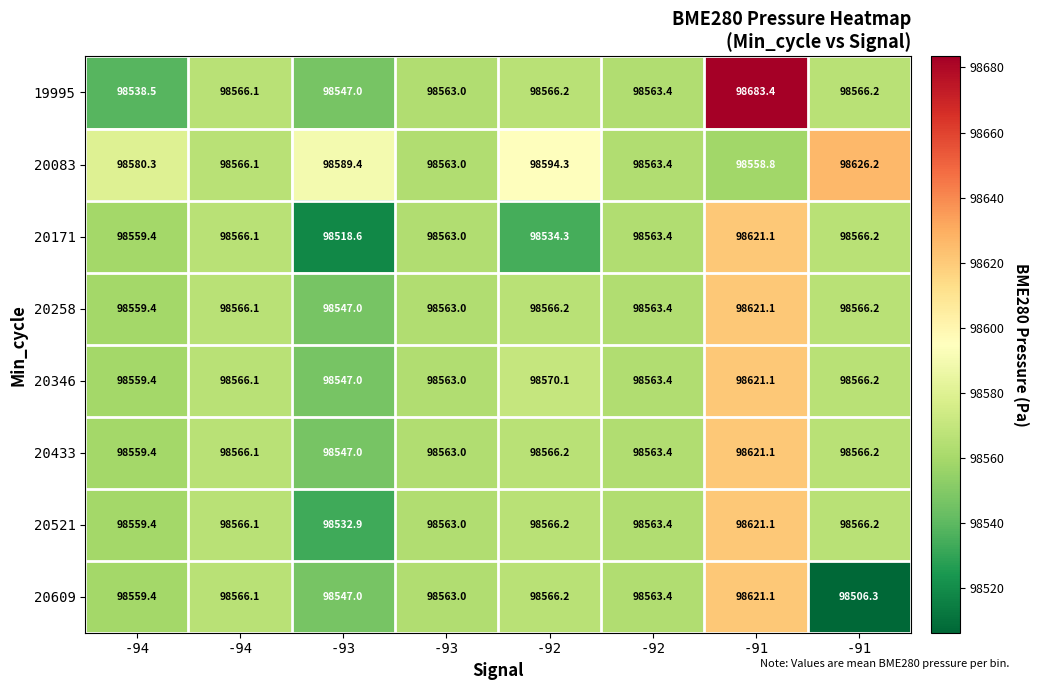

Reading right to left, list all the values displayed in this chart.

19995: -91=98566.2	-91=98683.4	-92=98563.4	-92=98566.2	-93=98563.0	-93=98547.0	-94=98566.1	-94=98538.5
20083: -91=98626.2	-91=98558.8	-92=98563.4	-92=98594.3	-93=98563.0	-93=98589.4	-94=98566.1	-94=98580.3
20171: -91=98566.2	-91=98621.1	-92=98563.4	-92=98534.3	-93=98563.0	-93=98518.6	-94=98566.1	-94=98559.4
20258: -91=98566.2	-91=98621.1	-92=98563.4	-92=98566.2	-93=98563.0	-93=98547.0	-94=98566.1	-94=98559.4
20346: -91=98566.2	-91=98621.1	-92=98563.4	-92=98570.1	-93=98563.0	-93=98547.0	-94=98566.1	-94=98559.4
20433: -91=98566.2	-91=98621.1	-92=98563.4	-92=98566.2	-93=98563.0	-93=98547.0	-94=98566.1	-94=98559.4
20521: -91=98566.2	-91=98621.1	-92=98563.4	-92=98566.2	-93=98563.0	-93=98532.9	-94=98566.1	-94=98559.4
20609: -91=98506.3	-91=98621.1	-92=98563.4	-92=98566.2	-93=98563.0	-93=98547.0	-94=98566.1	-94=98559.4